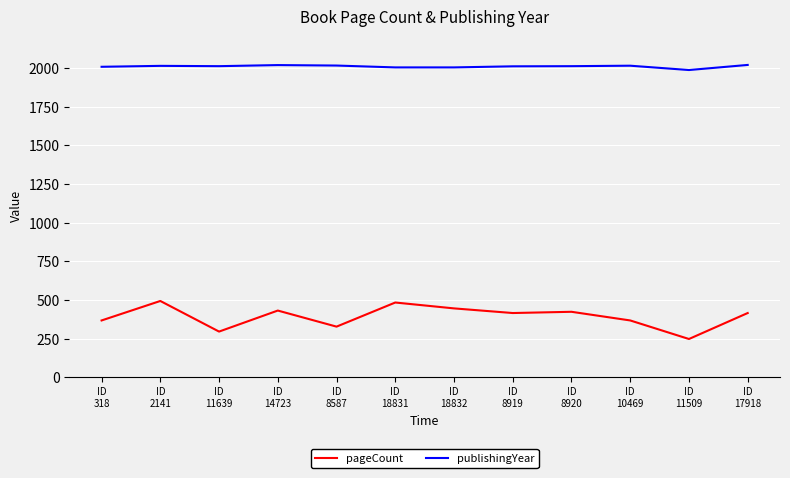

True or false: pageCount and publishingYear cross at least once.

False